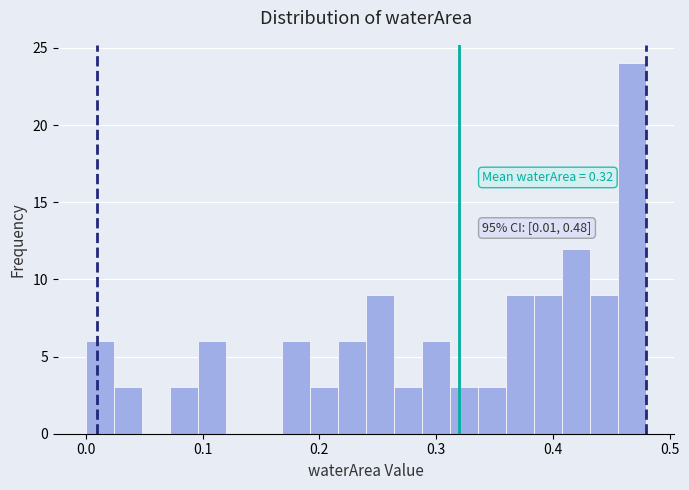

Read against the x-axis, roughly where is the centre of the tallest bar?

0.47